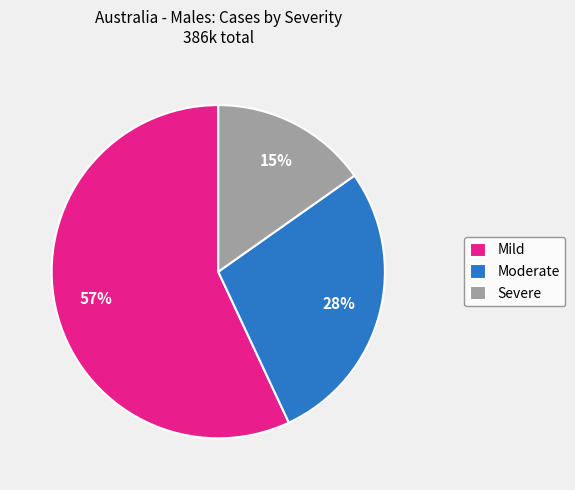

Which has a higher value, Severe or Mild?

Mild